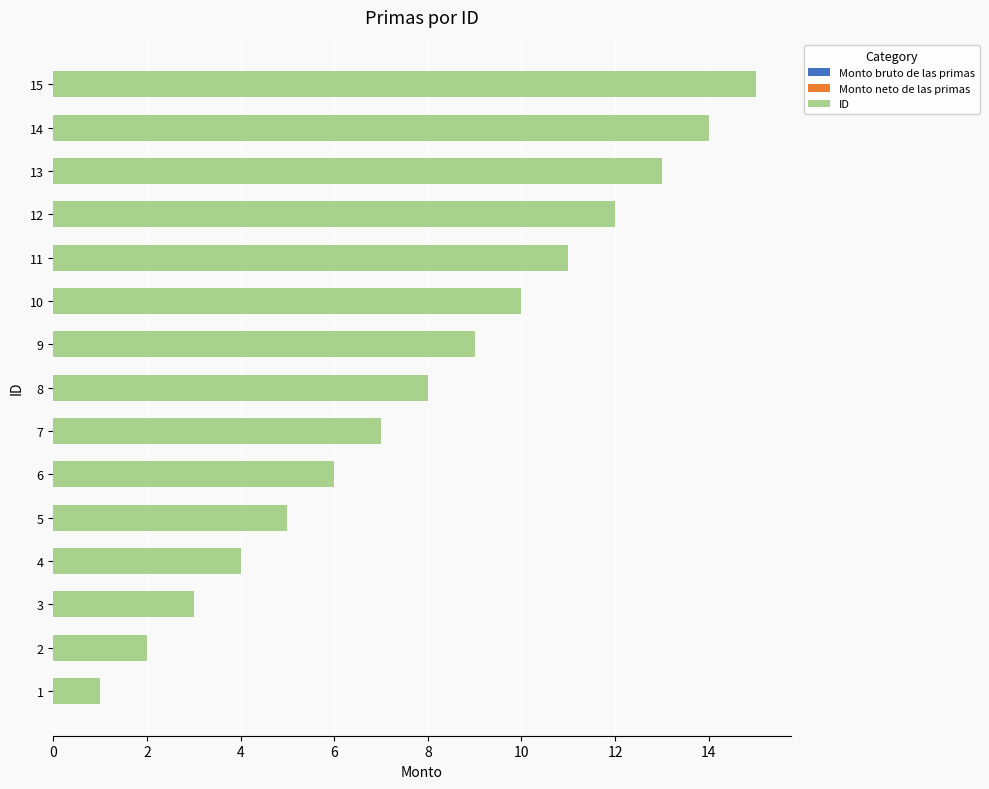

What is the change in value from 4 to 15?

+11